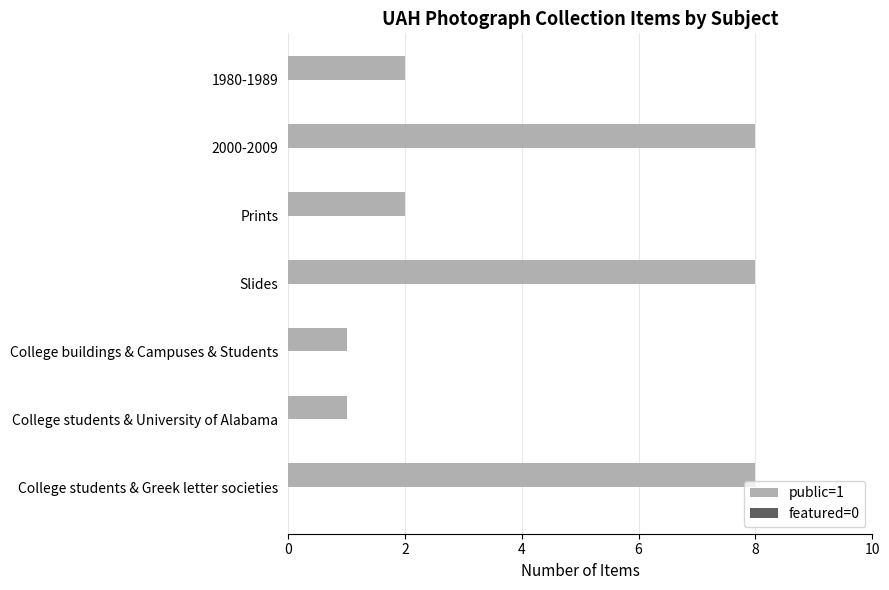

What is the average value?

4